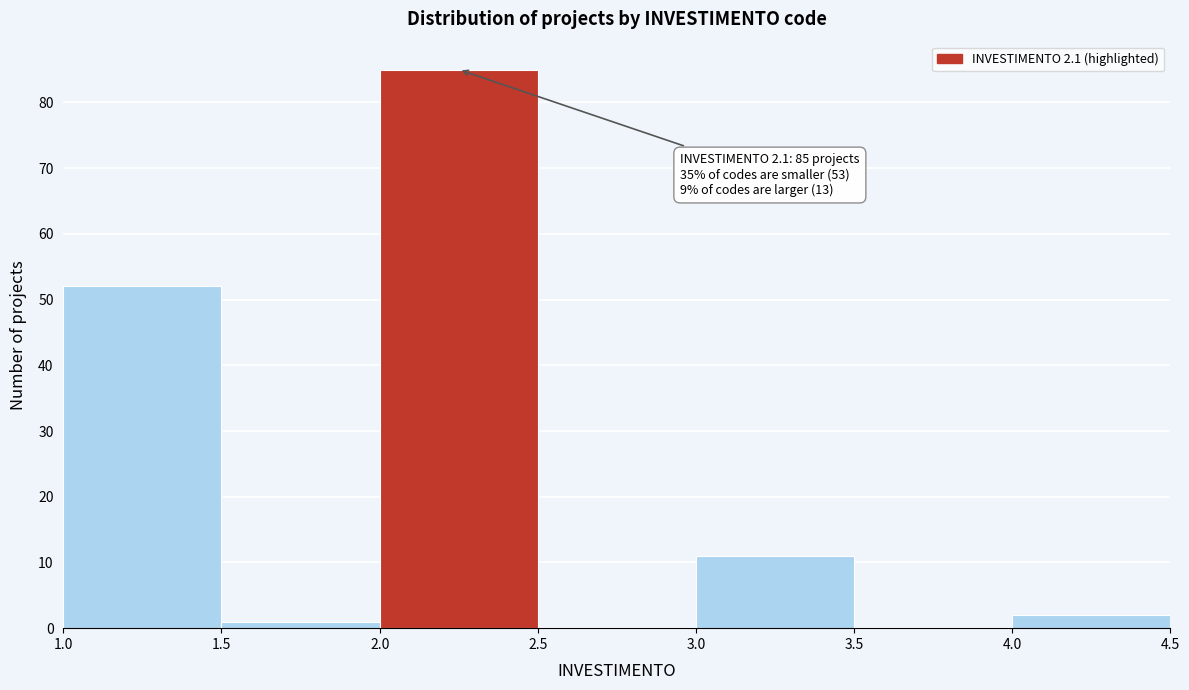

Which range on the x-axis has the tallest bar?

2.0 to 2.5